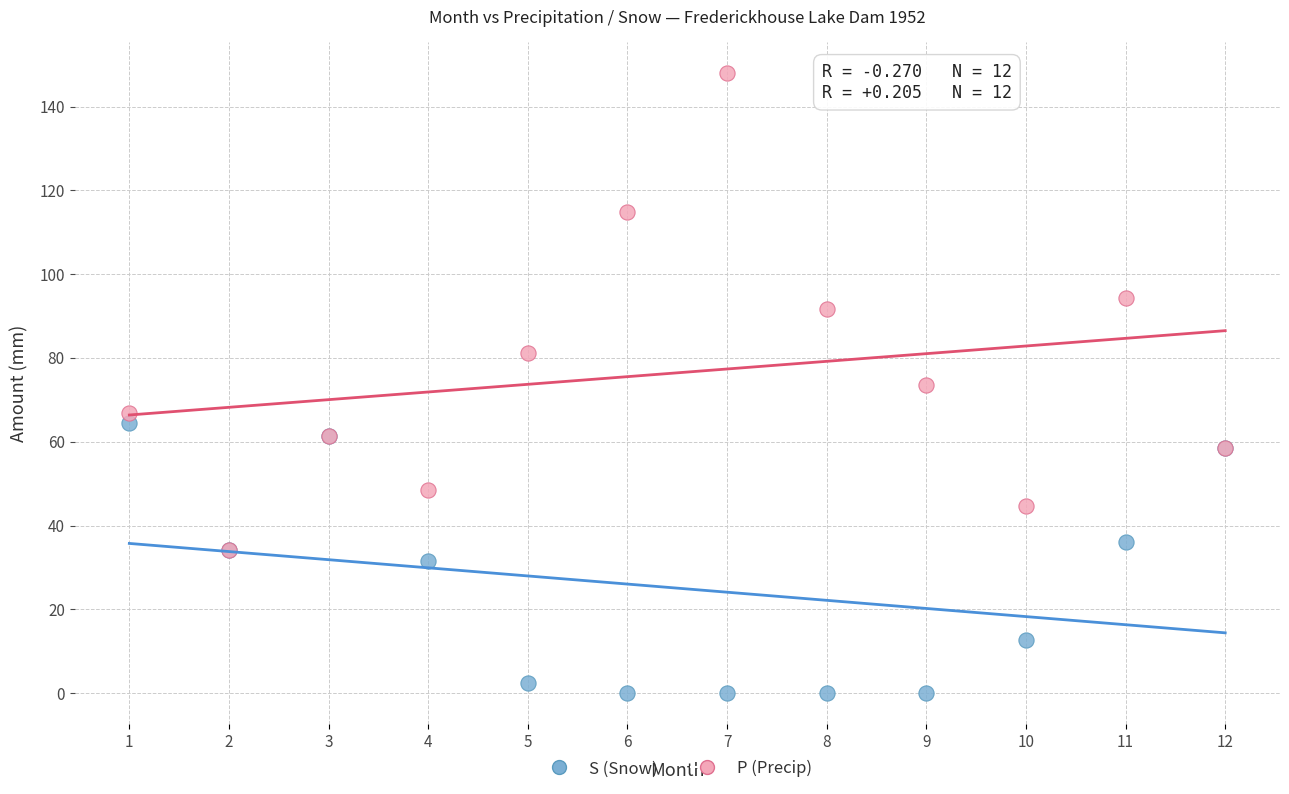

Which series has the largest Y range (max minus min)?

P (Precip)